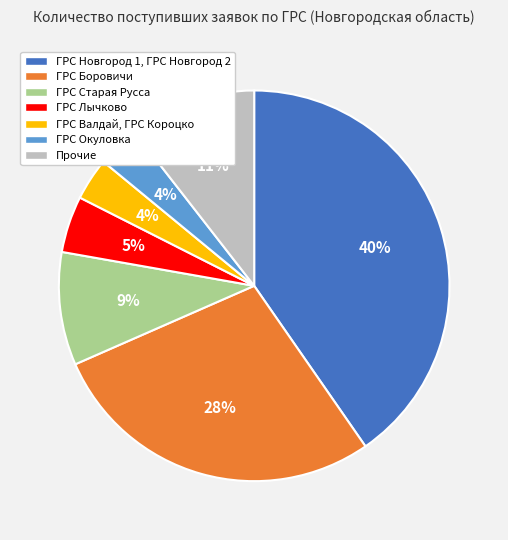

Does any single category account for the majority?

No